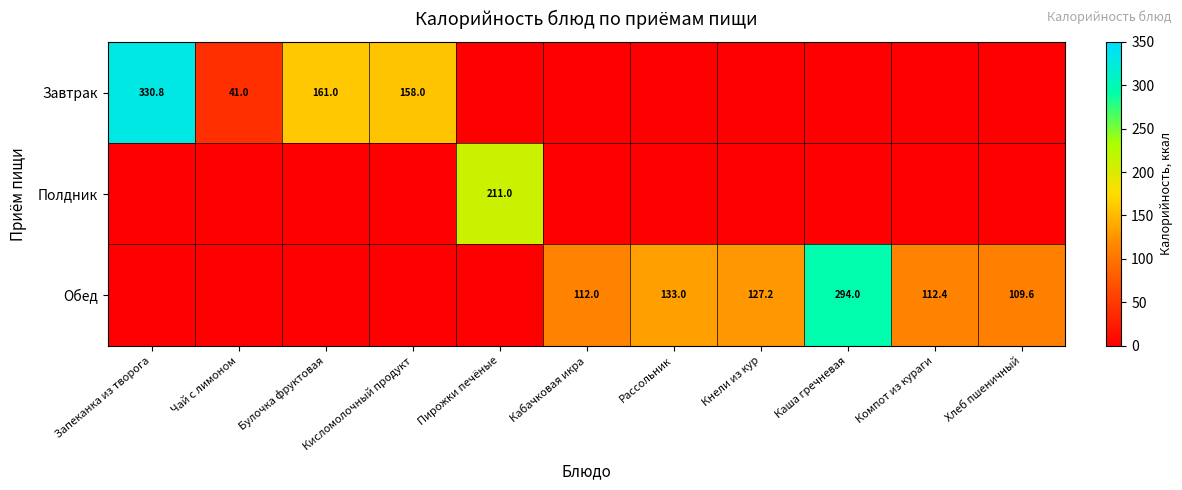

The value of Обед at Каша гречневая is 294.0. True or false?

True